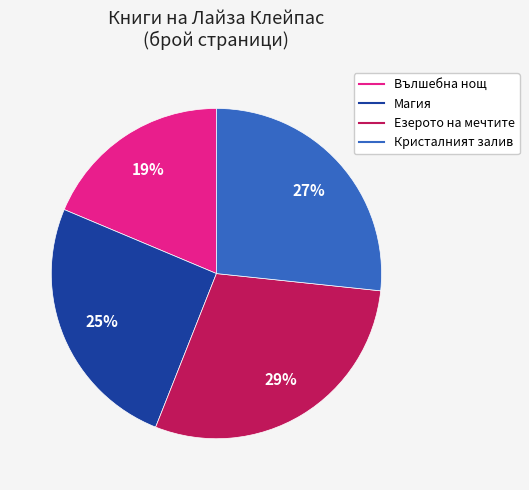

Which category has the smallest portion of the pie?

Вълшебна нощ